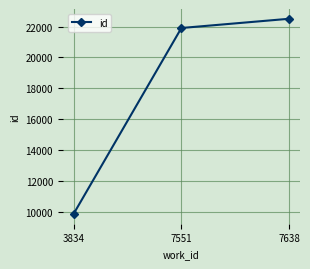

What is the minimum value shown in the chart?

9865